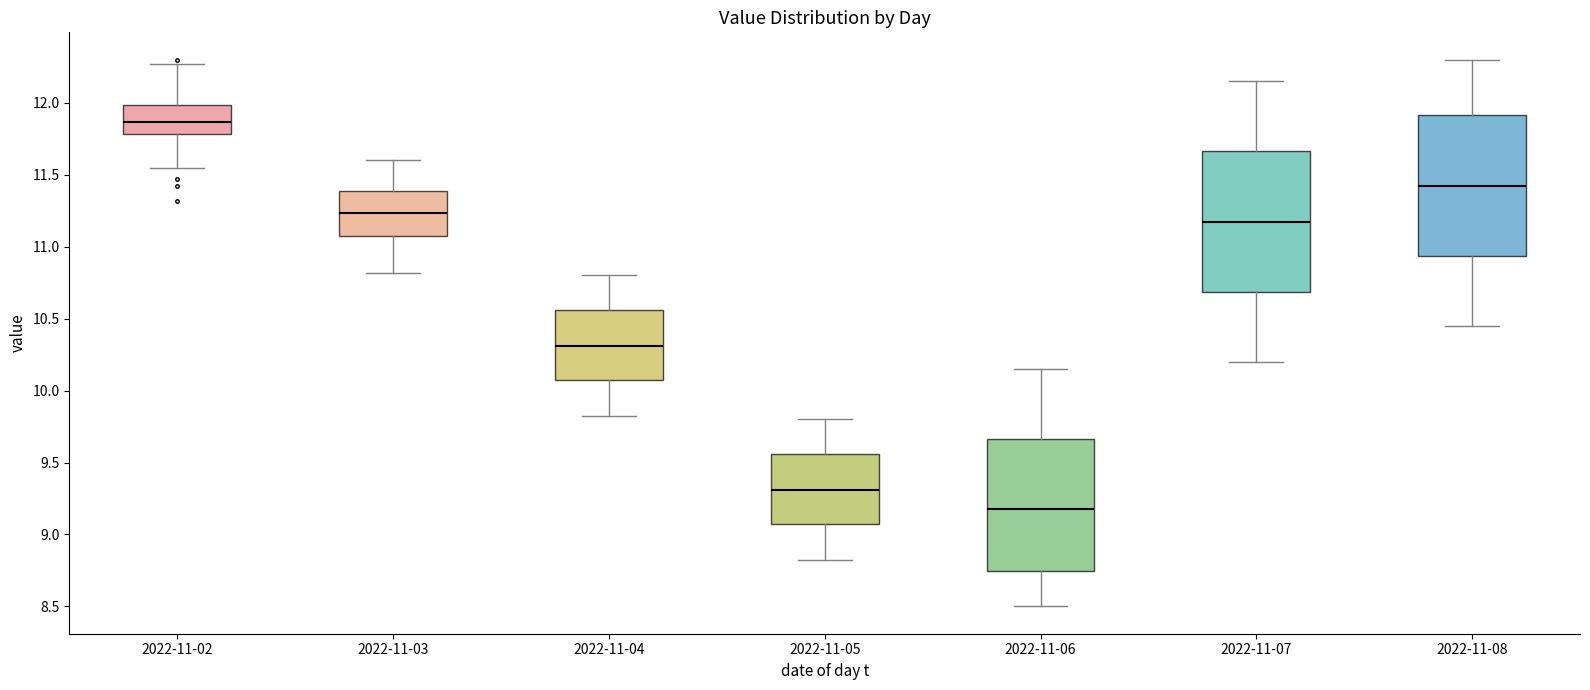

Reading left to right, transcribe this box plot: for each box, give where its median line is, the range the box spans, and where its two whiskers end, as read against the y-axis. The values are not printed on the chart, so give them approximately, as read against the axis.

2022-11-02: median 11.85, box 11.80 to 12.00, whiskers 11.55 to 12.25
2022-11-03: median 11.25, box 11.05 to 11.40, whiskers 10.80 to 11.60
2022-11-04: median 10.30, box 10.05 to 10.55, whiskers 9.80 to 10.80
2022-11-05: median 9.30, box 9.05 to 9.55, whiskers 8.80 to 9.80
2022-11-06: median 9.20, box 8.75 to 9.65, whiskers 8.50 to 10.15
2022-11-07: median 11.20, box 10.70 to 11.65, whiskers 10.20 to 12.15
2022-11-08: median 11.45, box 10.95 to 11.90, whiskers 10.45 to 12.30